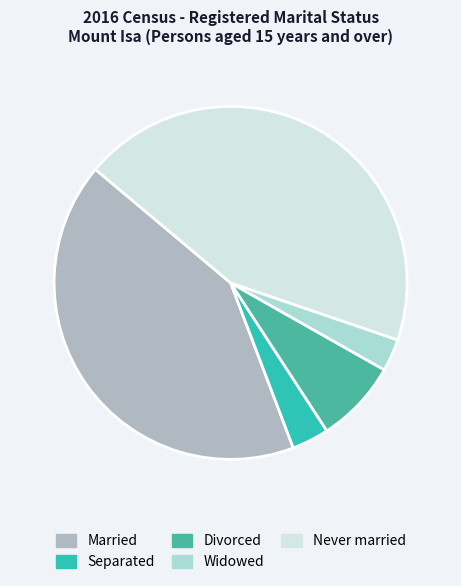

Which has a higher value, Separated or Married?

Married